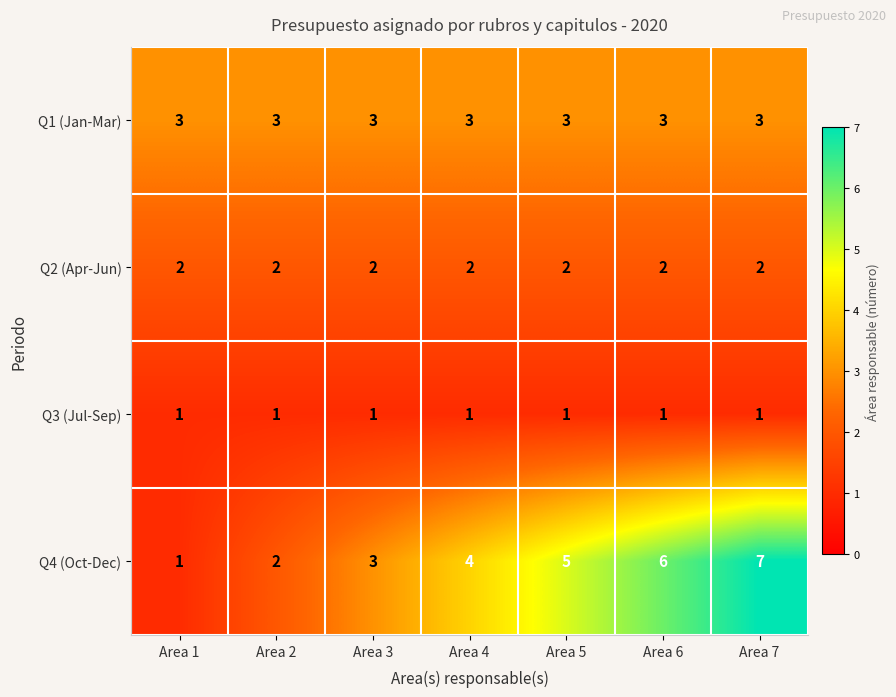

At how many categories does at least one series exceed 2?

7